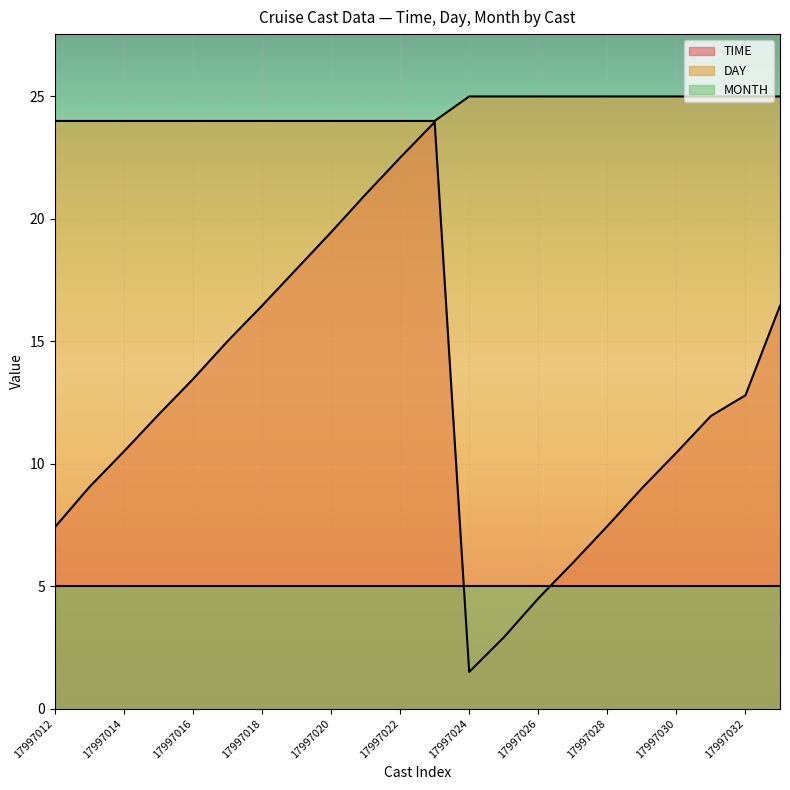

Which series changed the most between 17997026 and 17997032?

TIME line